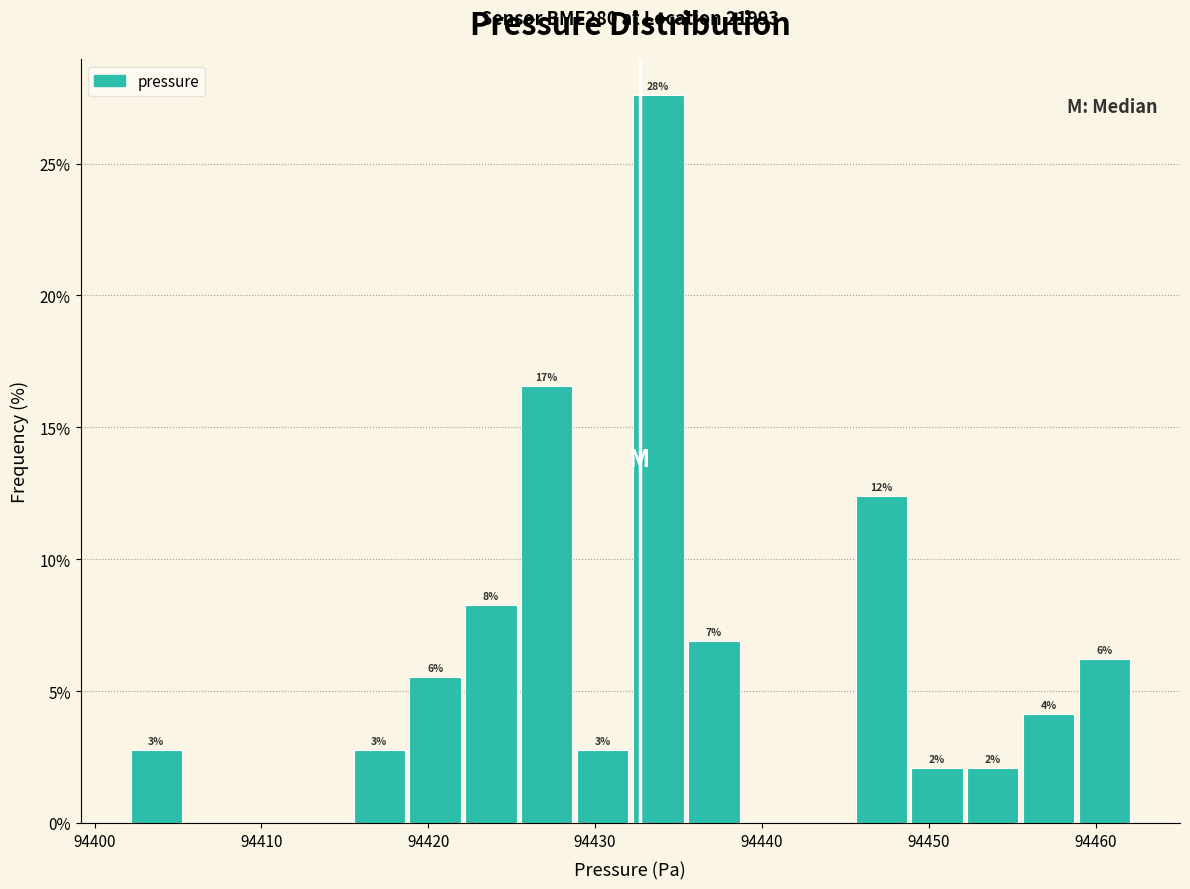

Around what value on the x-axis is the tallest bar? Give the approximate position of its centre, as read against the axis.

94434